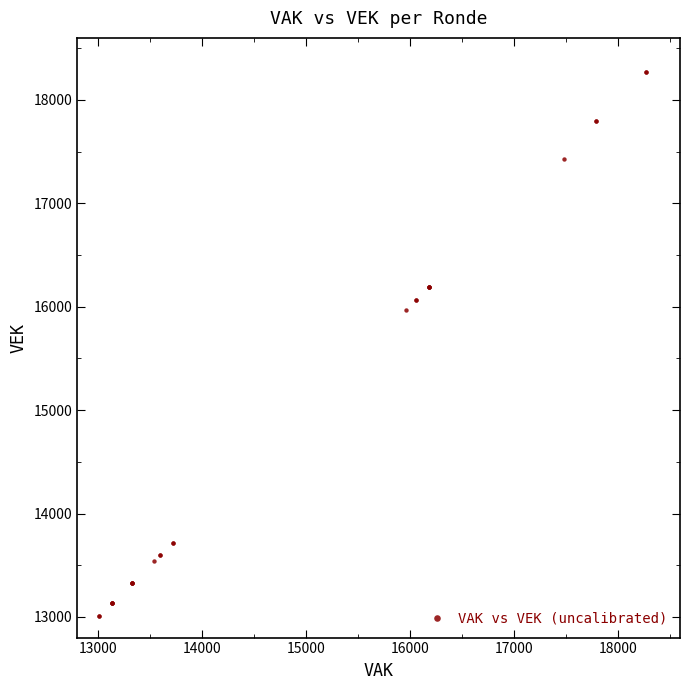

What Y value in the scatter plot is closest to 15640?

15965